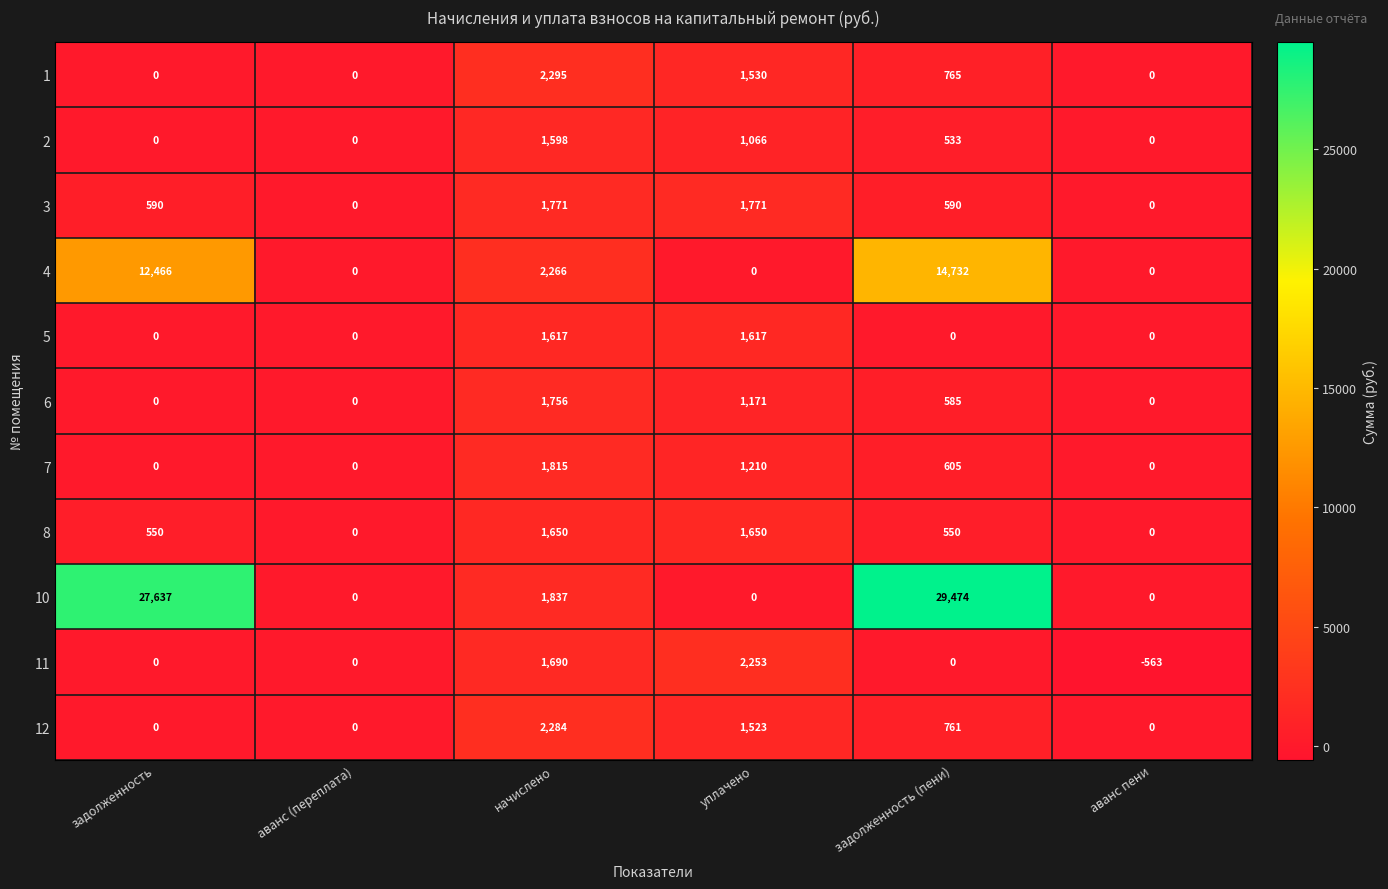

At which category is the sum across all series the highest?

задолженность (пени)